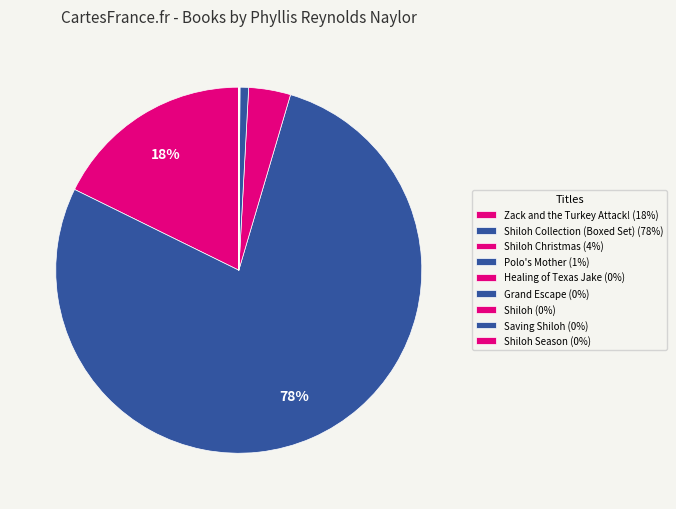

Rank the categories by value from lowest to highest.

Shiloh, Grand Escape, Shiloh Season, Healing of Texas Jake, Saving Shiloh, Polo's Mother, Shiloh Christmas, Zack and the Turkey Attack!, Shiloh Collection (Boxed Set)